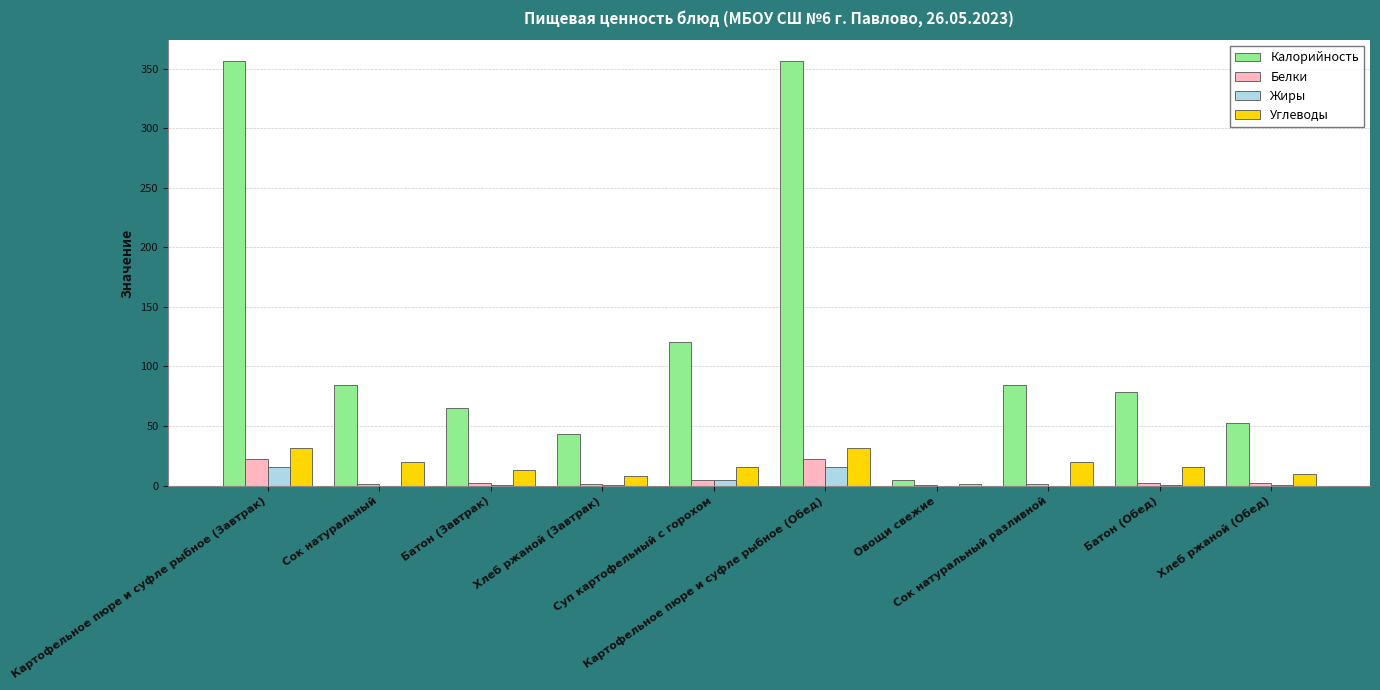

What is the highest value of the Жиры series?

15.5